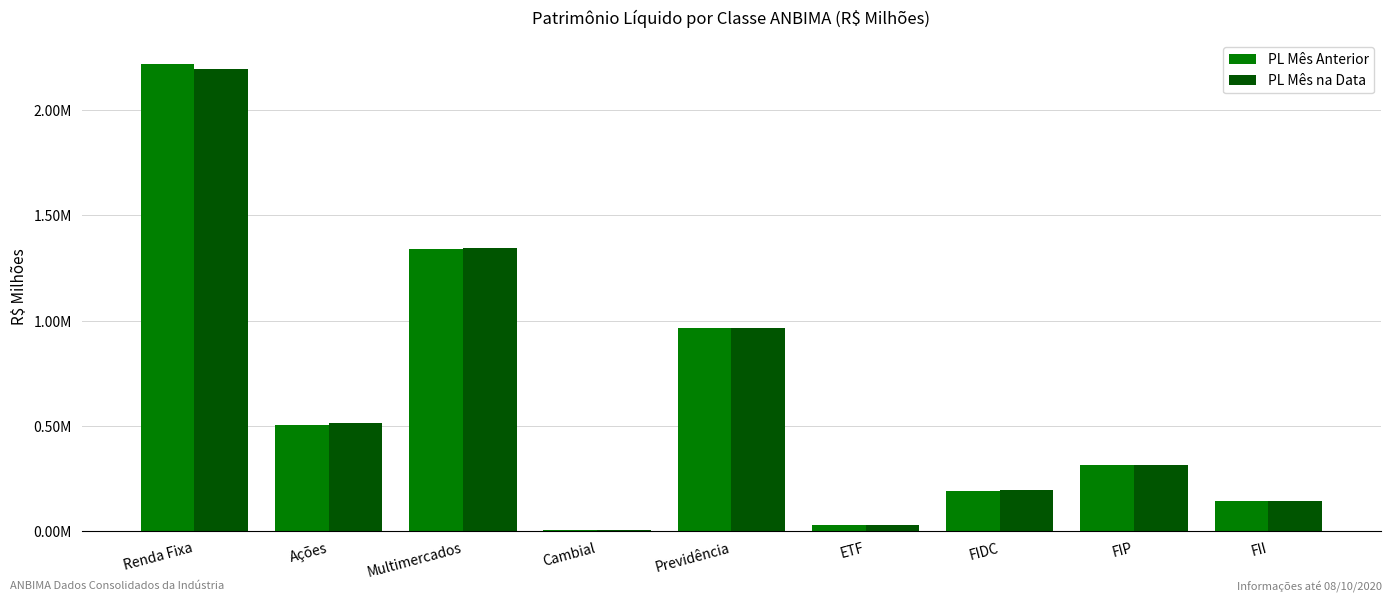

Are the bars grouped side by side (vs. stacked)?

Yes